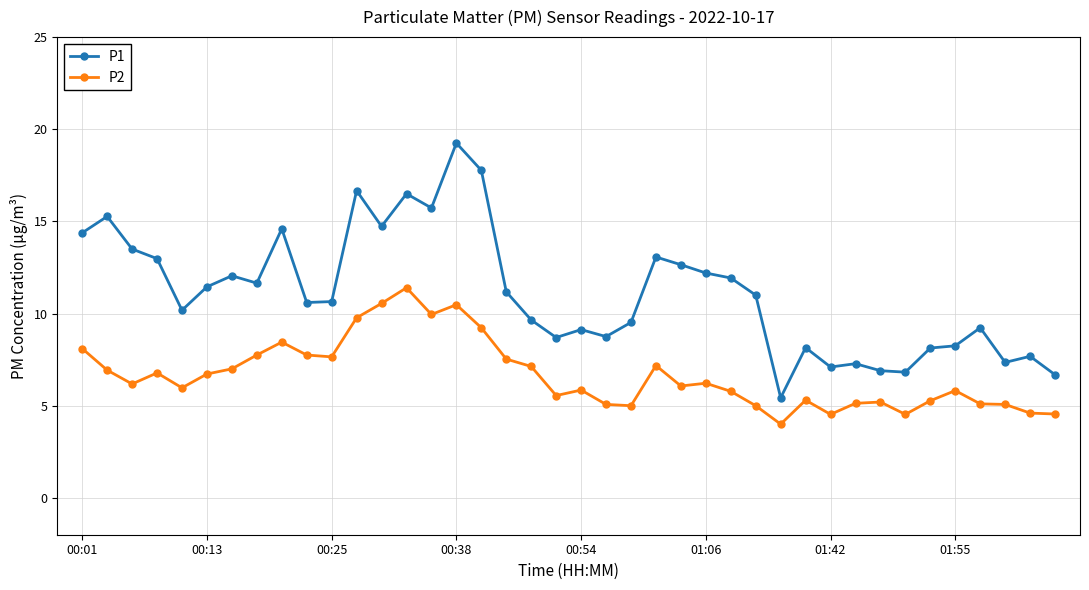

What is the minimum value for P1?

5.4